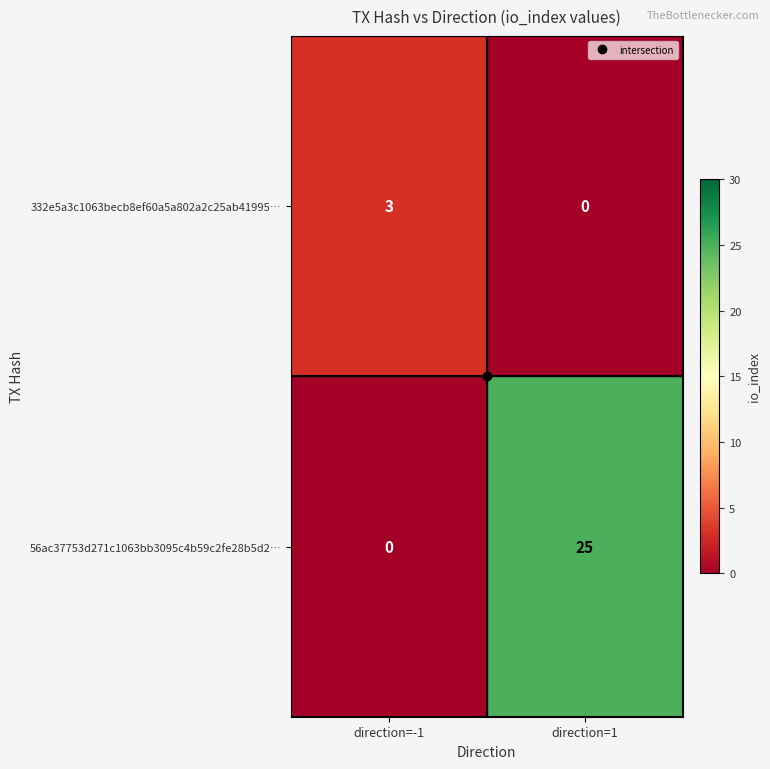

What is the difference between the maximum and minimum values in the 56ac37753d271c1063bb3095c4b59c2fe28b5d2… series?

25